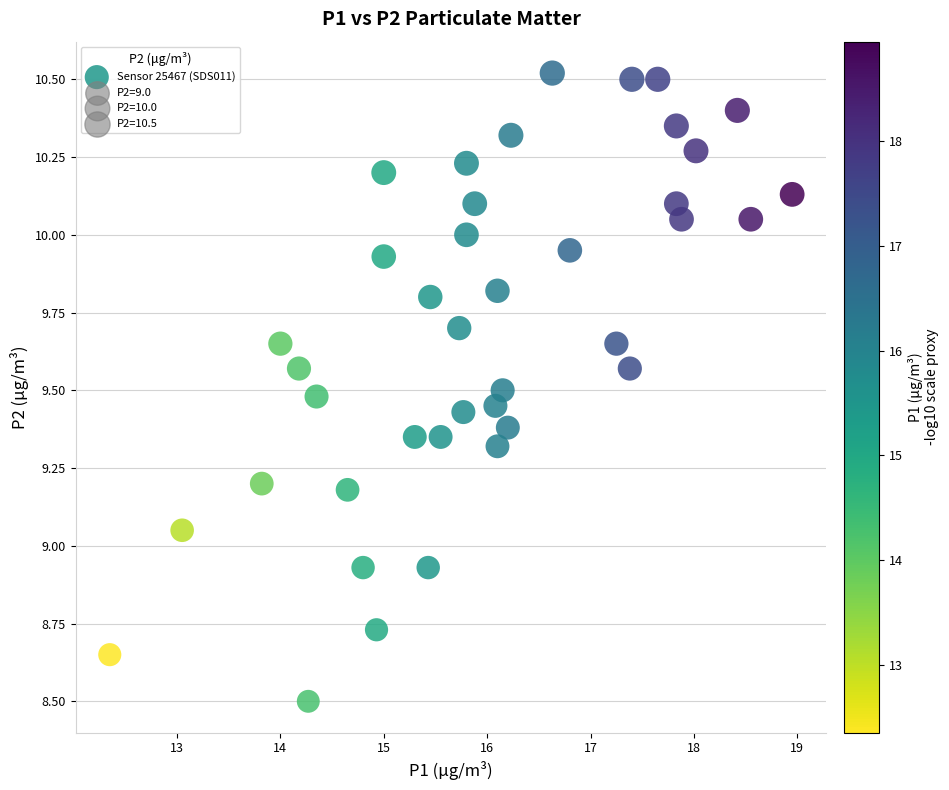

What is the range of X values (max minus min)?

6.6